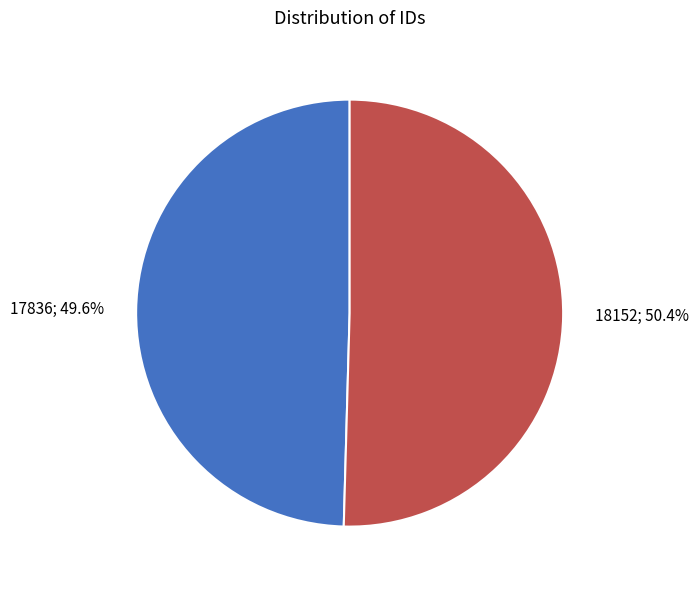

Does any single category account for the majority?

Yes